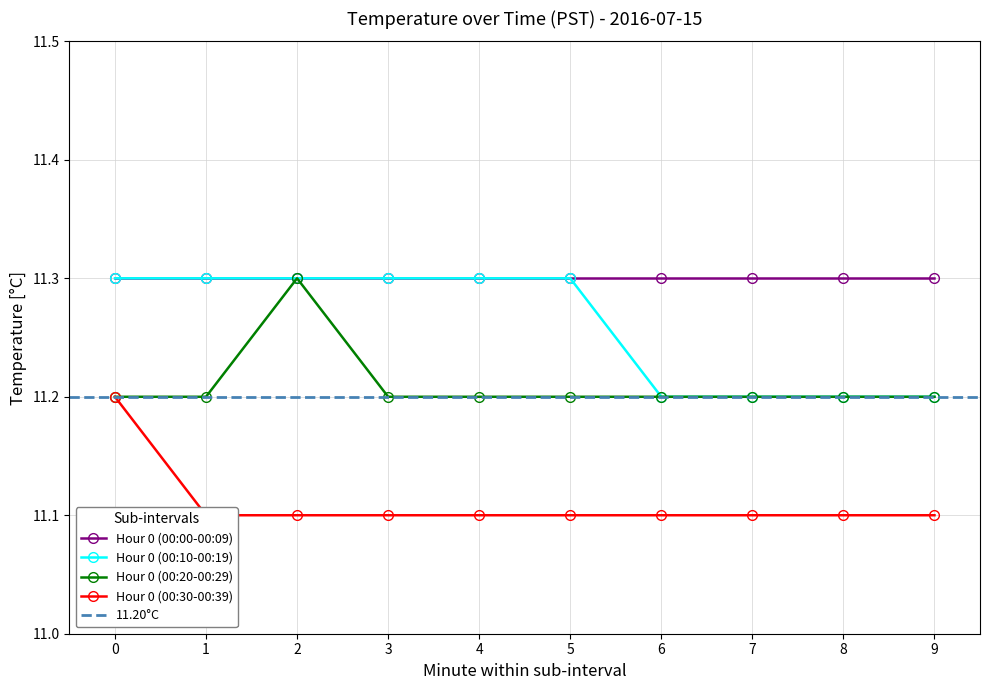

What is the difference between the Hour 0 (00:10-00:19) values at 8 and 1?

0.1